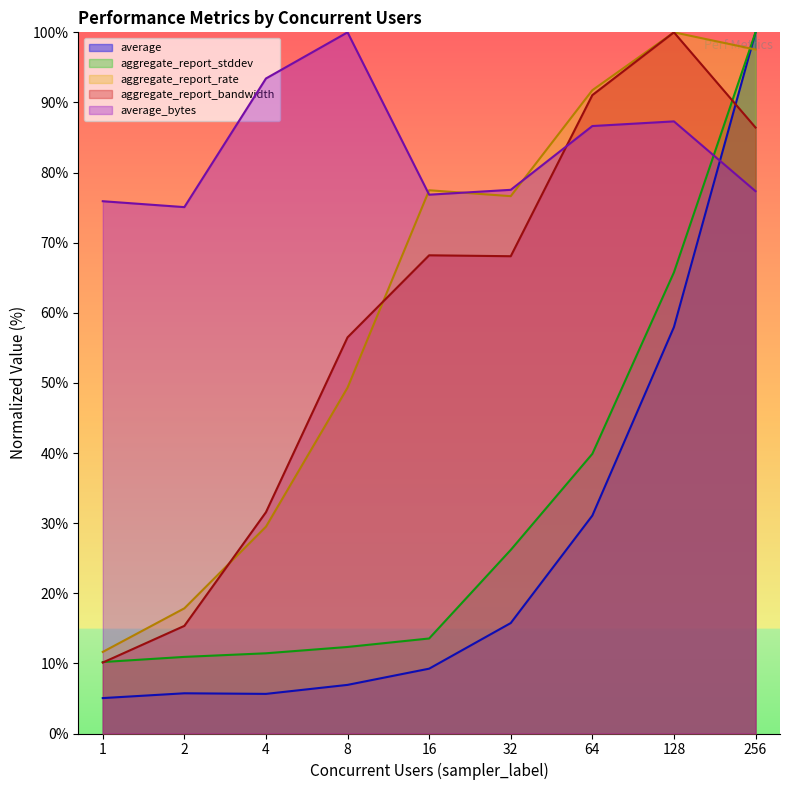

Reading left to right, transcribe all the data shown in this chart.

average: 5.1	5.7	5.7	6.9	9.2	15.8	31.1	58.0	100.0
aggregate_report_stddev: 10.2	10.9	11.4	12.3	13.6	26.2	39.9	65.8	100.0
aggregate_report_rate: 11.6	17.9	29.5	49.3	77.5	76.6	91.7	100.0	97.5
aggregate_report_bandwidth: 10.1	15.4	31.6	56.5	68.2	68.1	91.0	100.0	86.4
average_bytes: 75.9	75.1	93.4	100.0	76.8	77.5	86.6	87.3	77.3